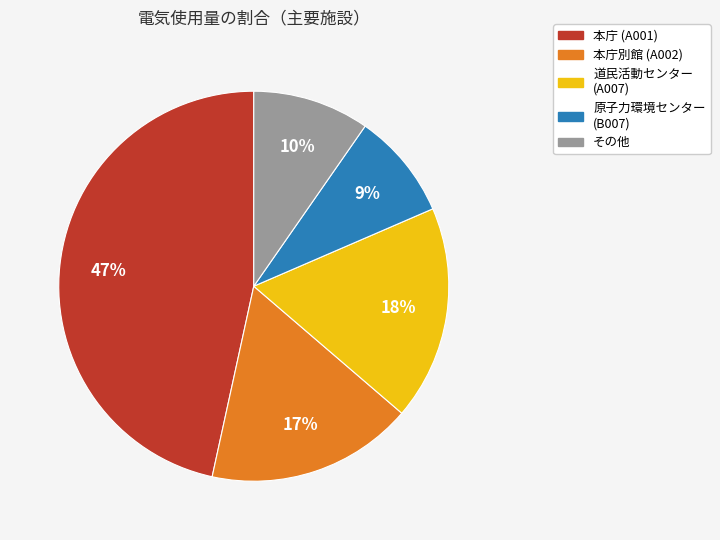

To the nearest percent, what percentage of the pie is 本庁 (A001)?

47%